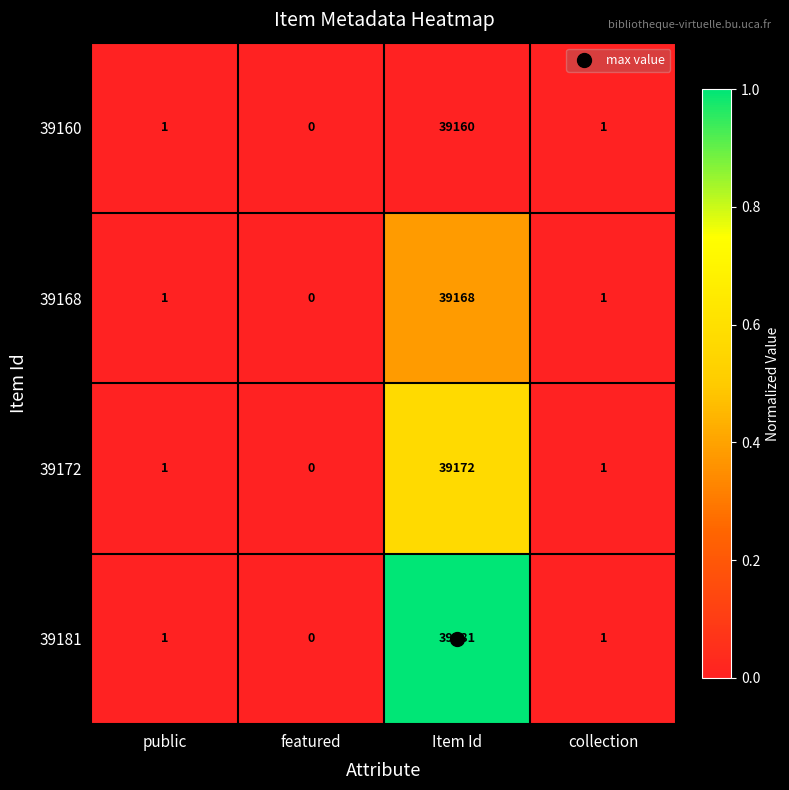

At which category is the sum across all series the highest?

Item Id